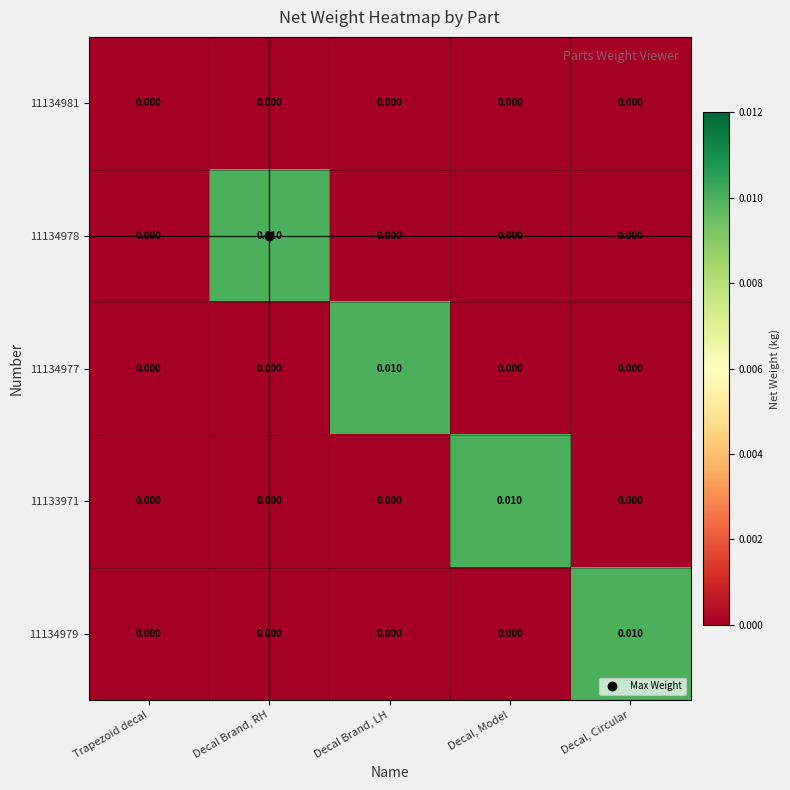

Which category has the highest value in the 11134979 series?

Decal, Circular